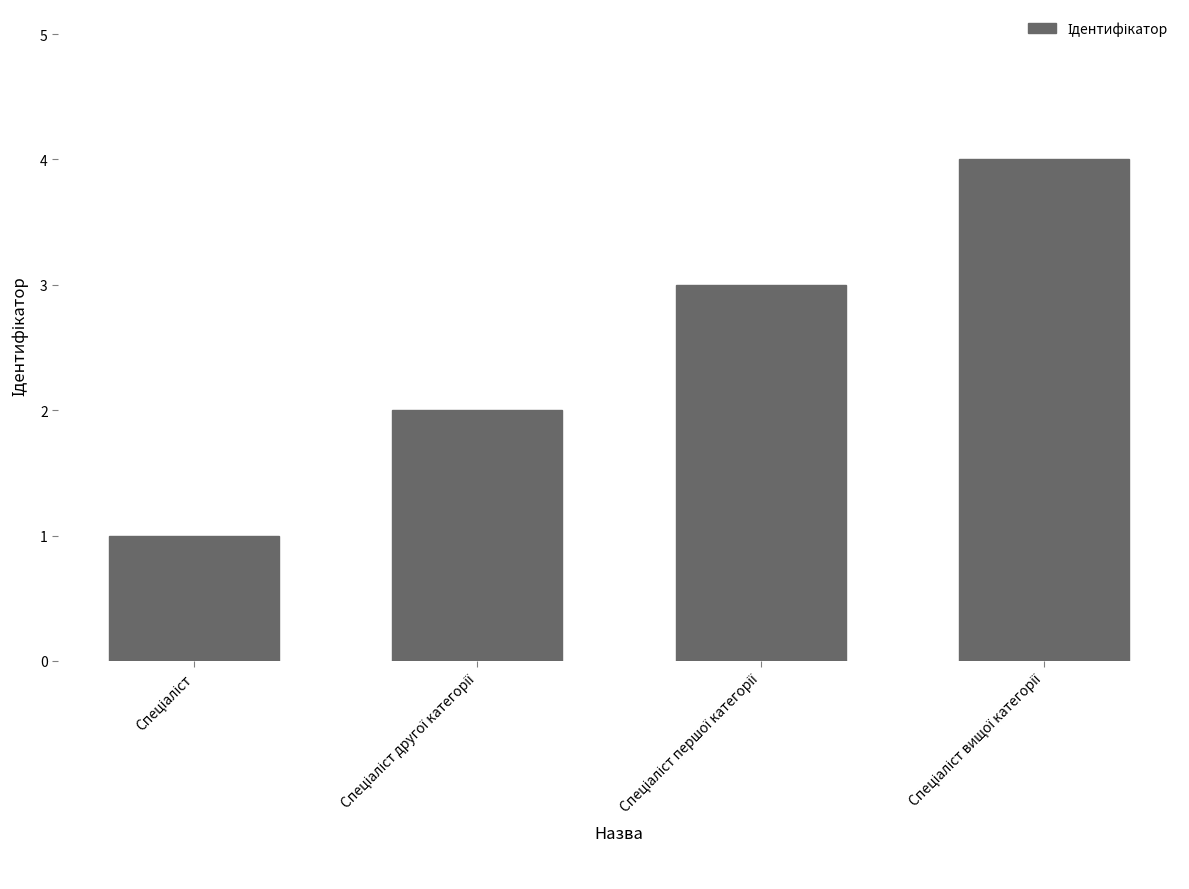

What is the minimum value shown in the chart?

1